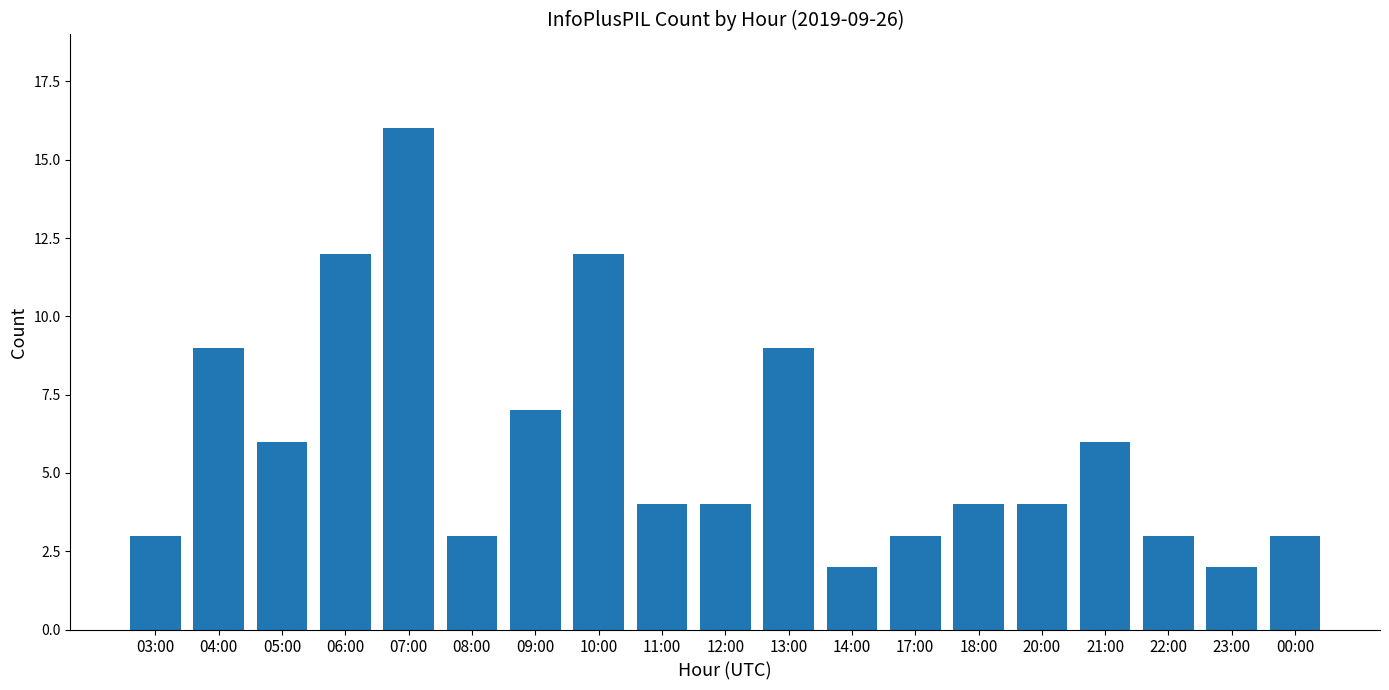

How many categories are shown in the chart?

19